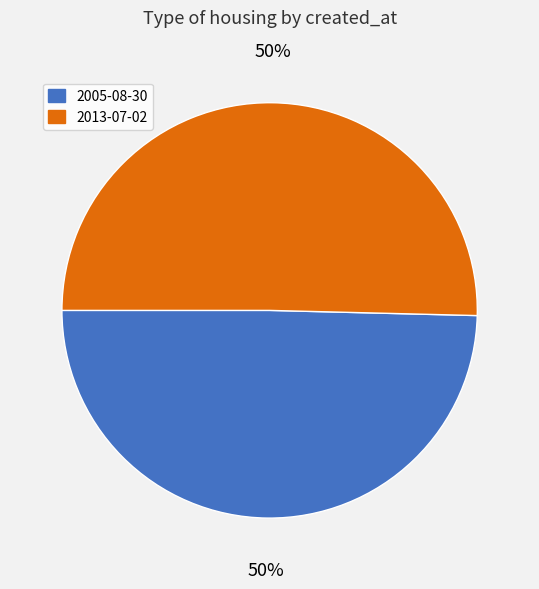

Combined, do 2005-08-30 and 2013-07-02 account for over 50%?

Yes